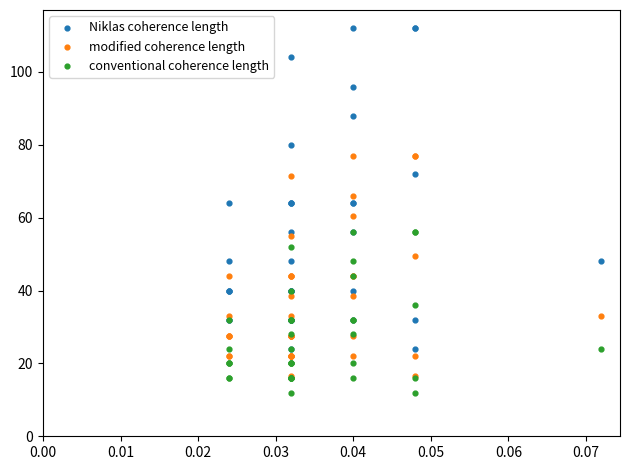

Which series contains the highest Y value?

Niklas coherence length